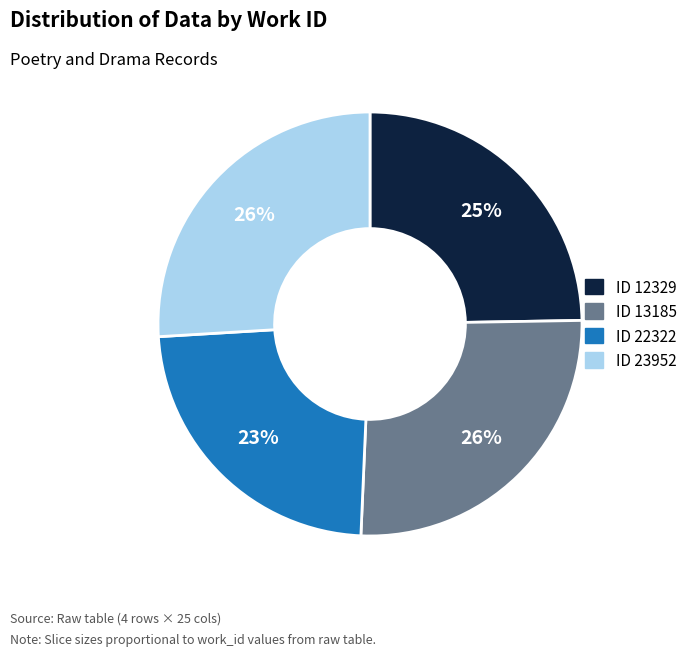

To the nearest percent, what is the difference between the largest and smallest slice percentages?

3%